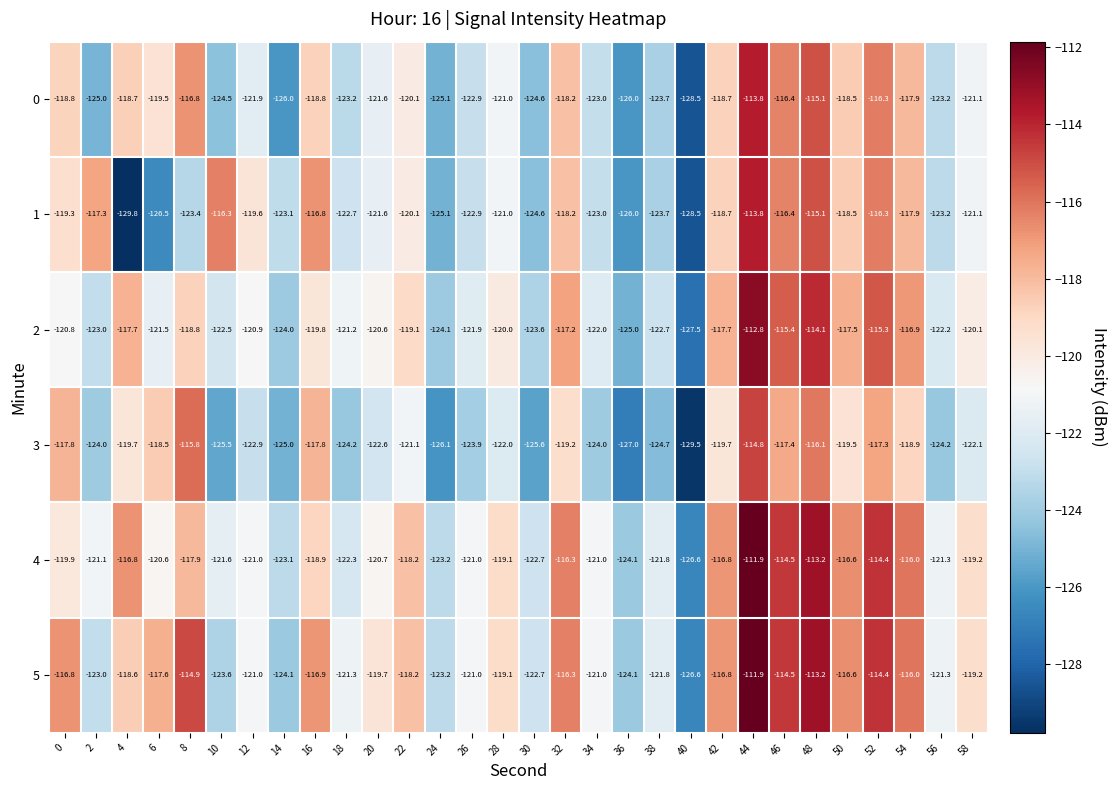

How many categories are shown in the chart?

30